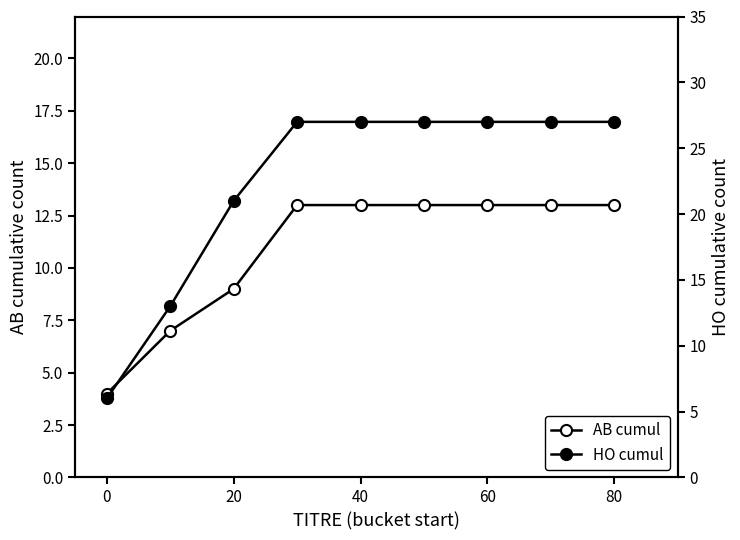

List the series in order of their peak value, highest first.

HO cumul, AB cumul